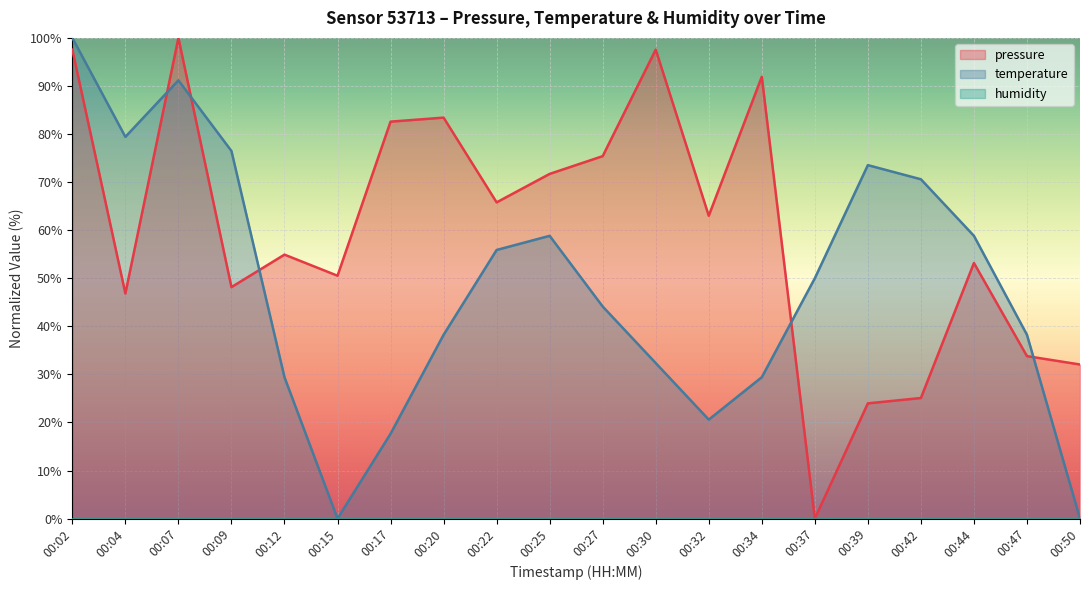

Which category has the lowest value in the temperature series?

00:15